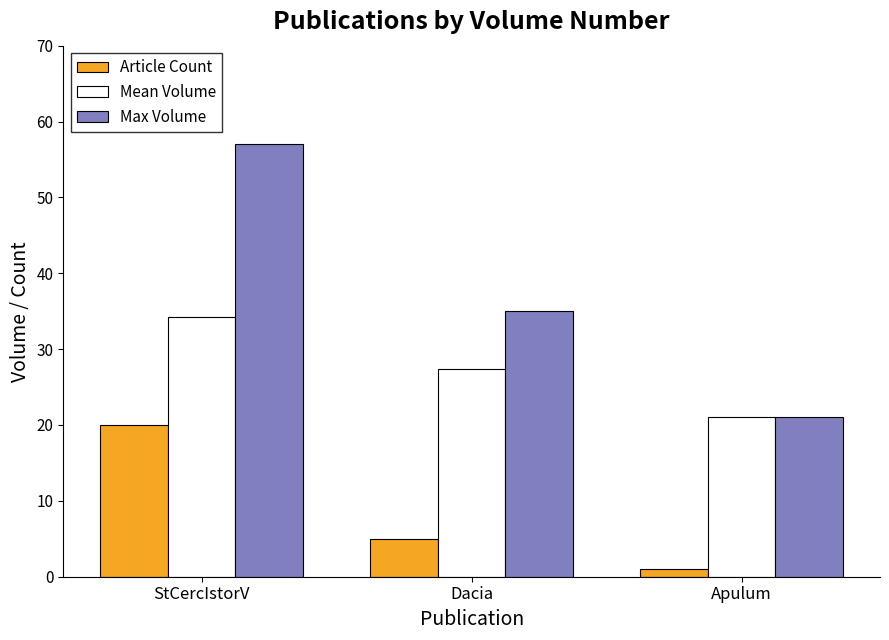

How many bars are there in each group?

3